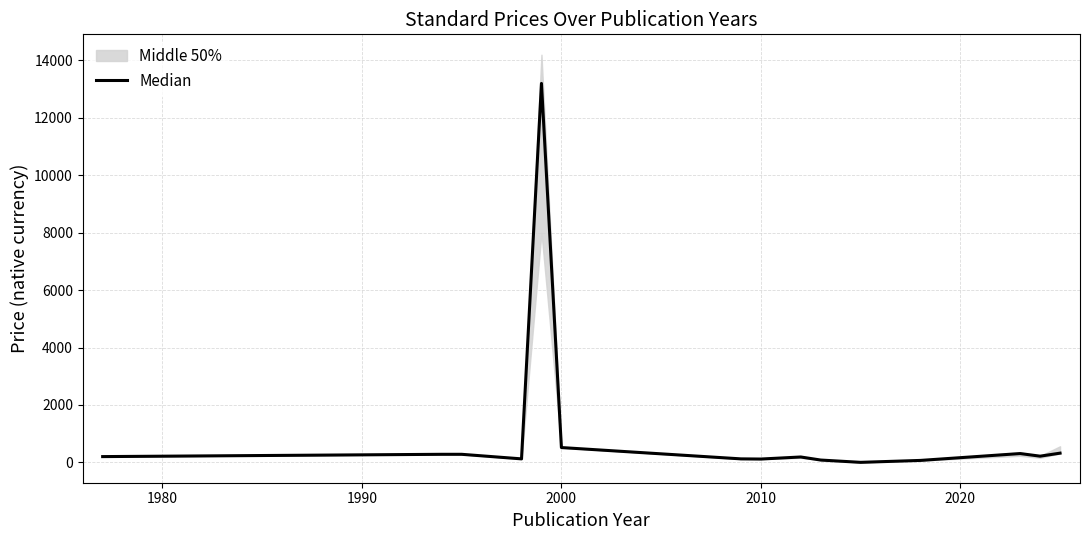

How many values are above zero?

14